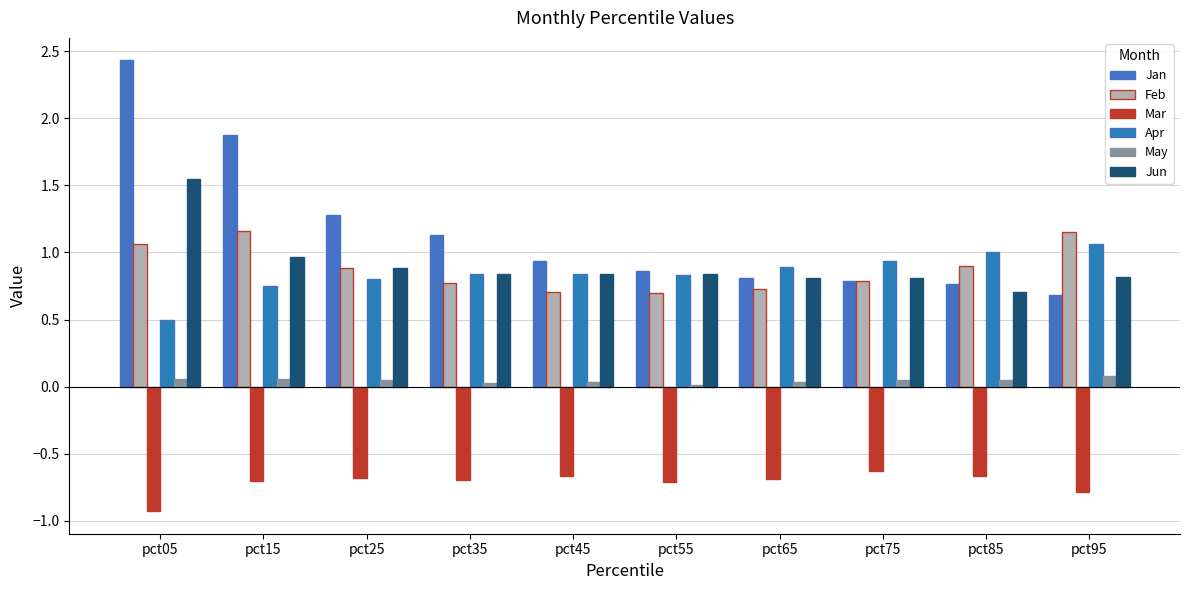

Reading right to left, extract all data points from this chart.

Jan: pct95=0.7	pct85=0.8	pct75=0.8	pct65=0.8	pct55=0.9	pct45=0.9	pct35=1.1	pct25=1.3	pct15=1.9	pct05=2.4
Feb: pct95=1.2	pct85=0.9	pct75=0.8	pct65=0.7	pct55=0.7	pct45=0.7	pct35=0.8	pct25=0.9	pct15=1.2	pct05=1.1
Mar: pct95=-0.8	pct85=-0.7	pct75=-0.6	pct65=-0.7	pct55=-0.7	pct45=-0.7	pct35=-0.7	pct25=-0.7	pct15=-0.7	pct05=-0.9
Apr: pct95=1.1	pct85=1.0	pct75=0.9	pct65=0.9	pct55=0.8	pct45=0.8	pct35=0.8	pct25=0.8	pct15=0.7	pct05=0.5
May: pct95=0.1	pct85=0.1	pct75=0.0	pct65=0.0	pct55=0.0	pct45=0.0	pct35=0.0	pct25=0.0	pct15=0.1	pct05=0.1
Jun: pct95=0.8	pct85=0.7	pct75=0.8	pct65=0.8	pct55=0.8	pct45=0.8	pct35=0.8	pct25=0.9	pct15=1.0	pct05=1.5